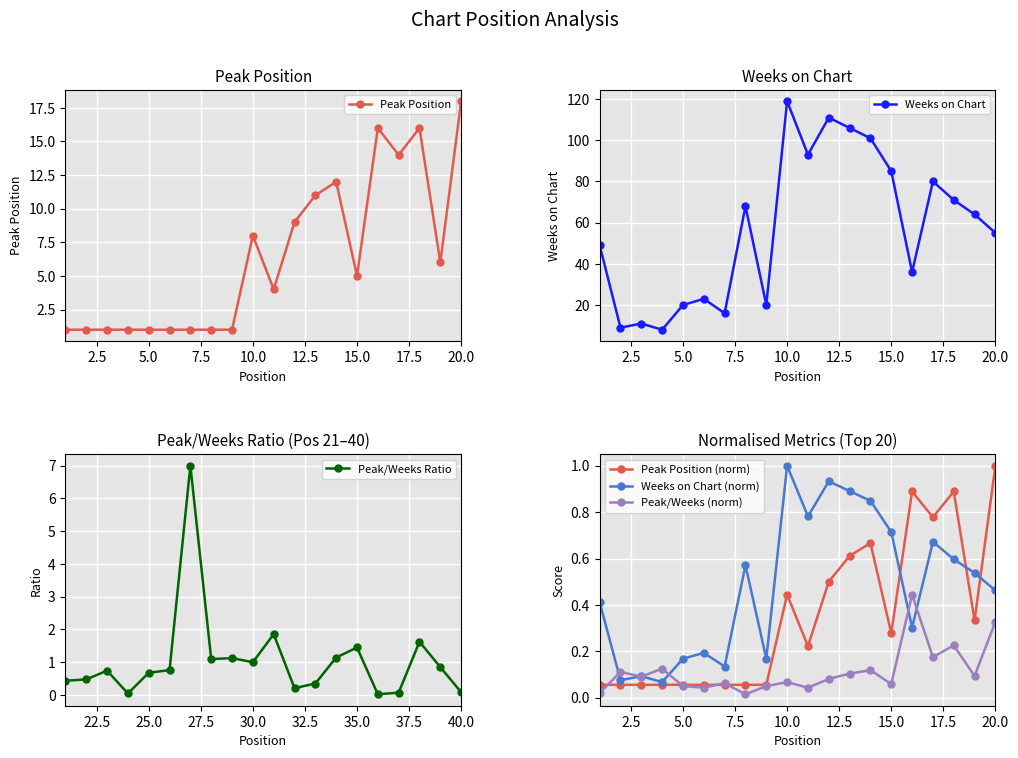

After their last crossing, which series has the higher values: Peak/Weeks Ratio or Peak/Weeks (norm)?

Peak/Weeks (norm)